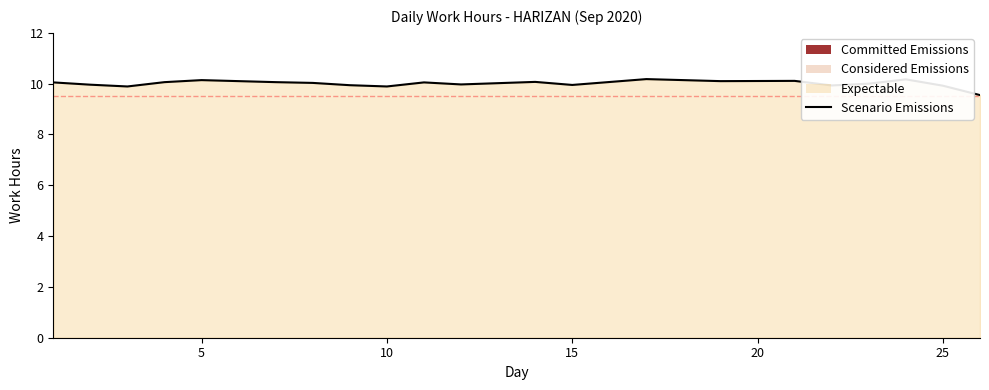

Does the chart display data point markers on the line(s)?

No